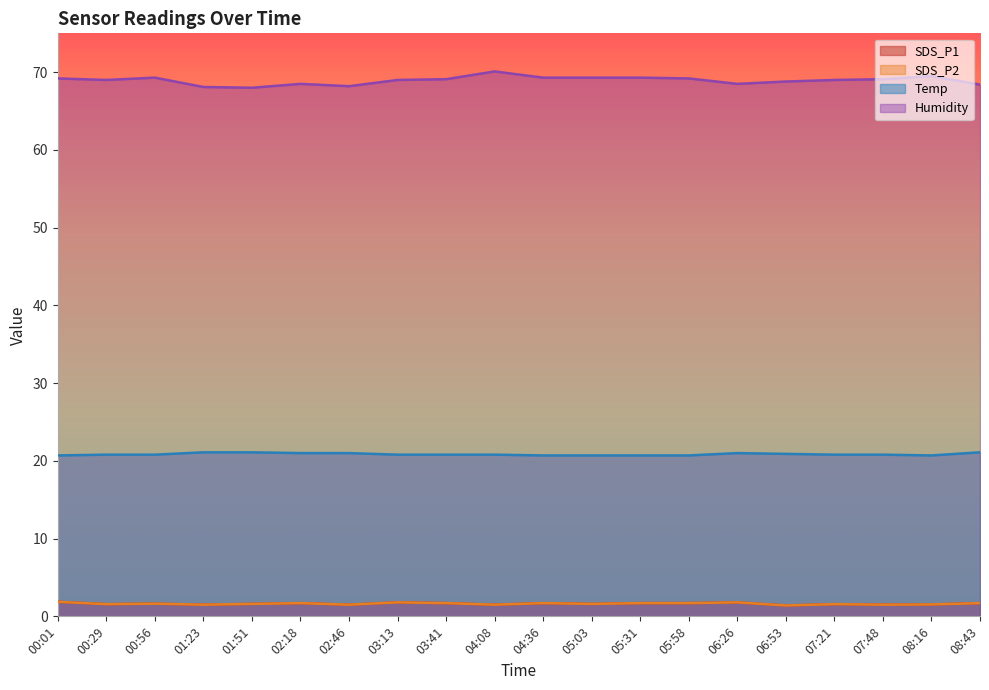

In Temp, how many points are higher than both neighbors (excluding endpoints)?

1